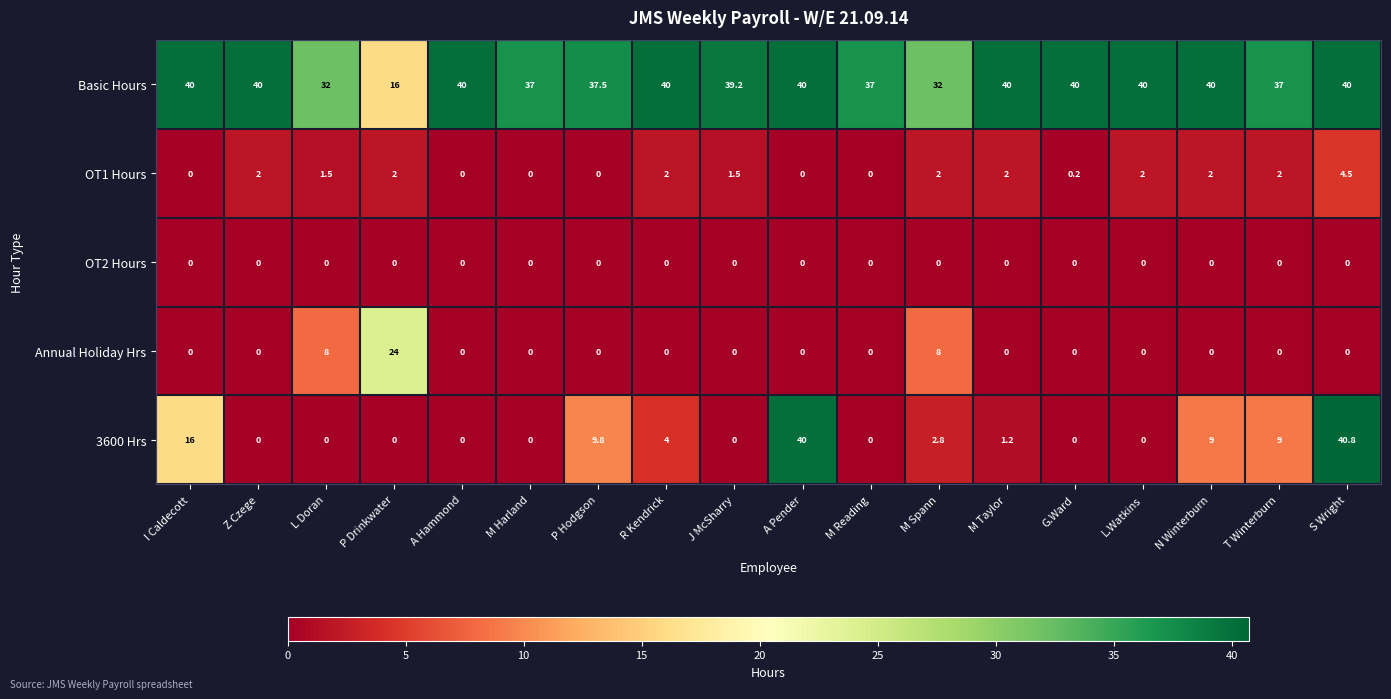

Which series has the largest total across all categories?

Basic Hours